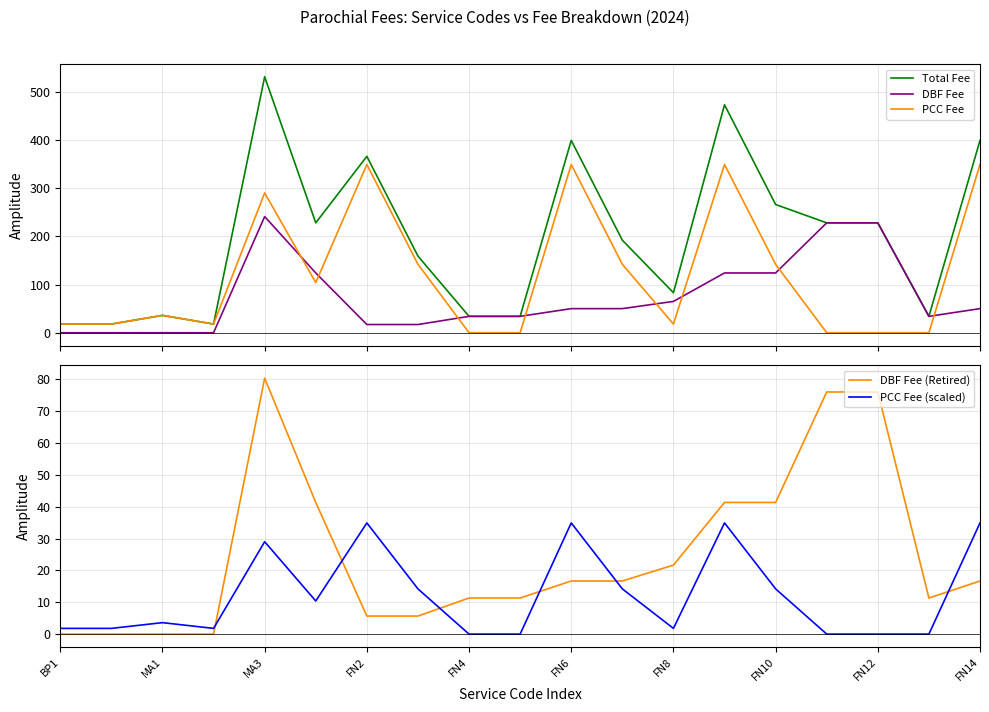

The value of PCC Fee at 11 is 142.0. True or false?

True